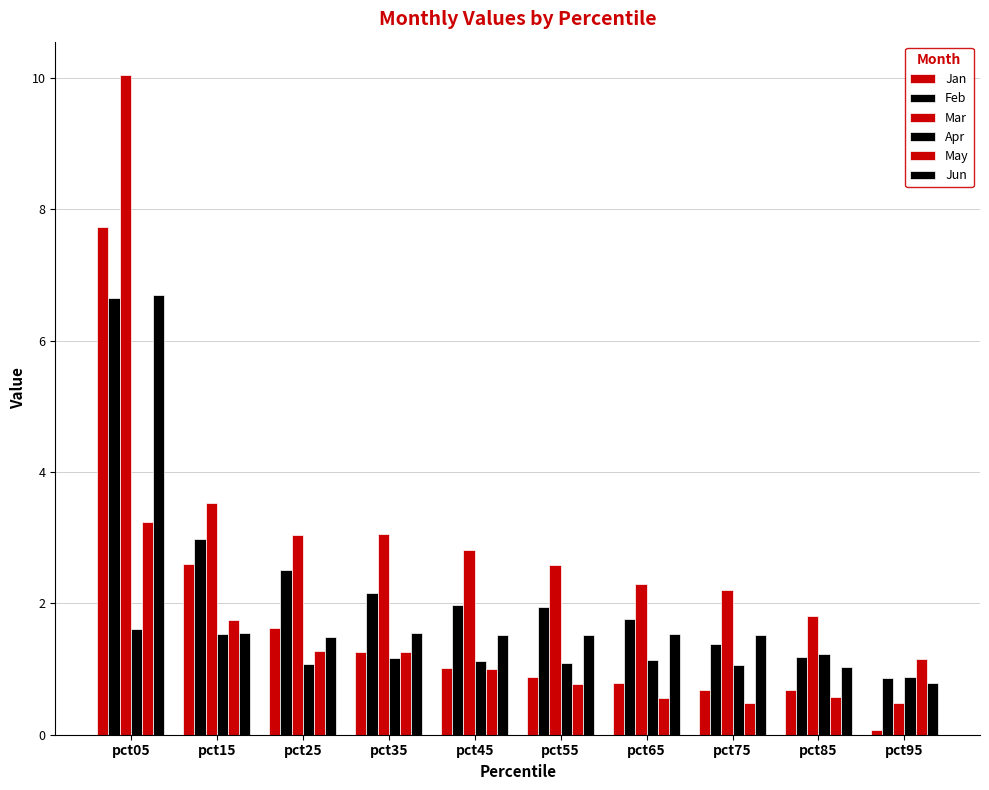

Does the chart contain any negative values?

No